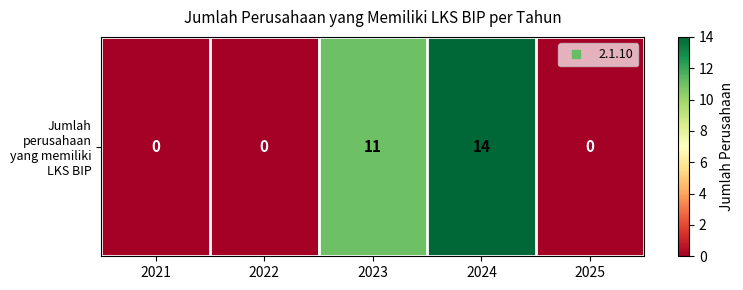

What is the maximum value shown in the chart?

14